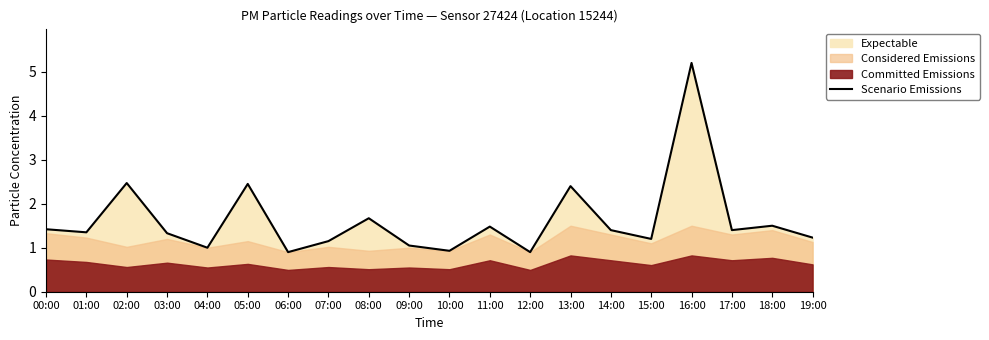

What is the approximate value at 17:00?

1.4